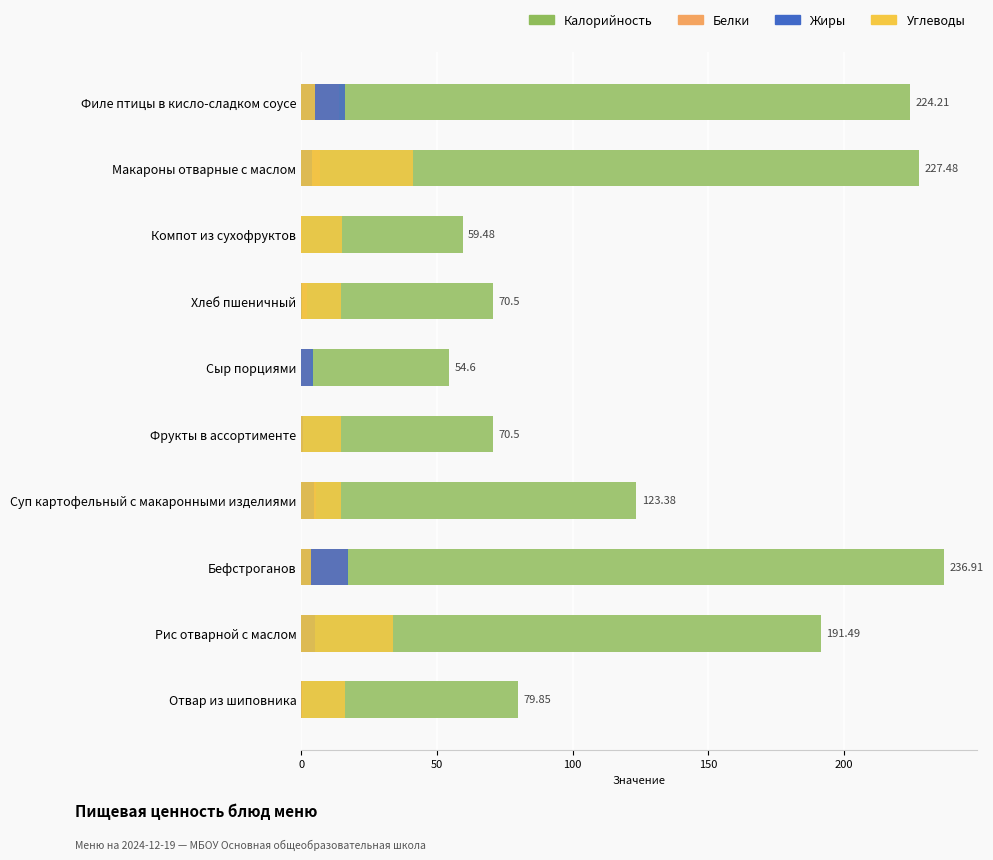

How many data points does each series have?

10